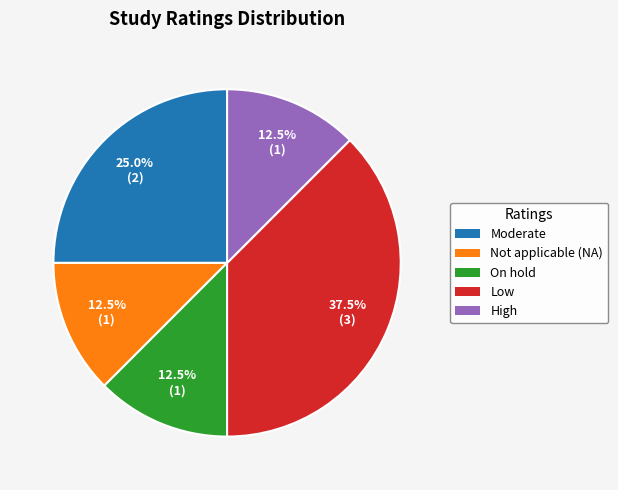

Is there any slice that represents more than half of the pie?

No